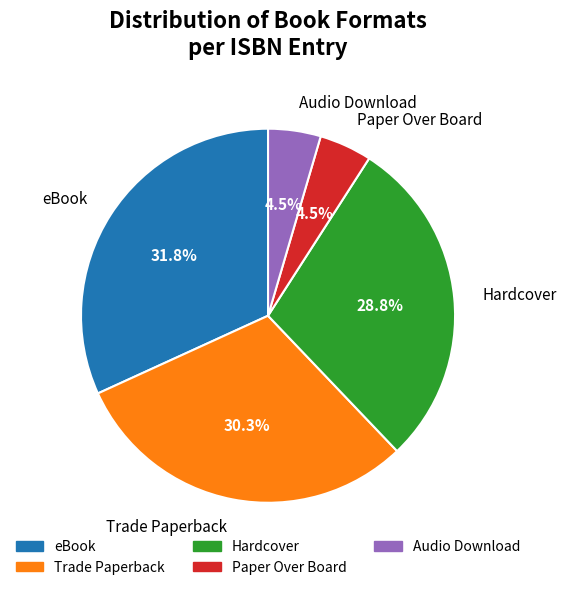

Which category has the biggest portion of the pie?

eBook